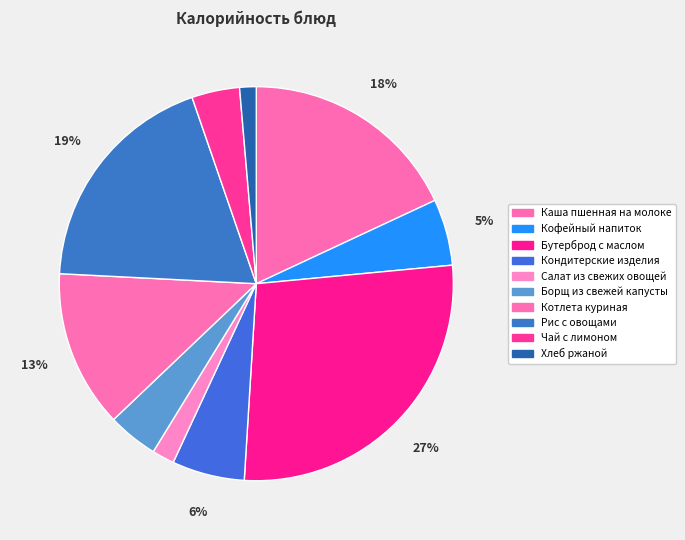

What is the smallest slice in the pie chart?

Хлеб ржаной